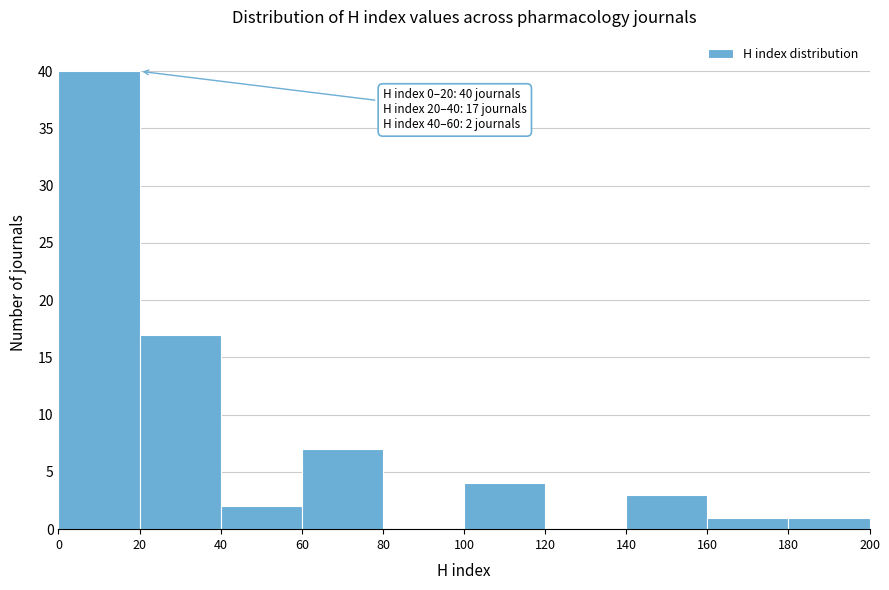

Which range on the x-axis has the tallest bar?

0 to 20